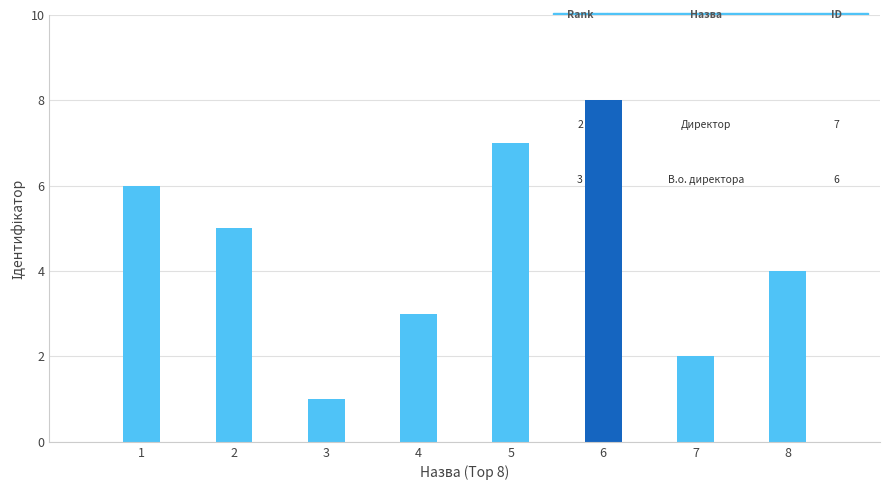

Which label corresponds to the largest value in the chart?

6